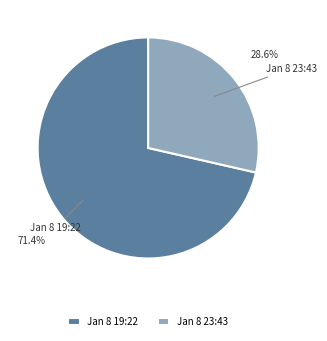

Which slice is the smallest?

Jan 8 23:43